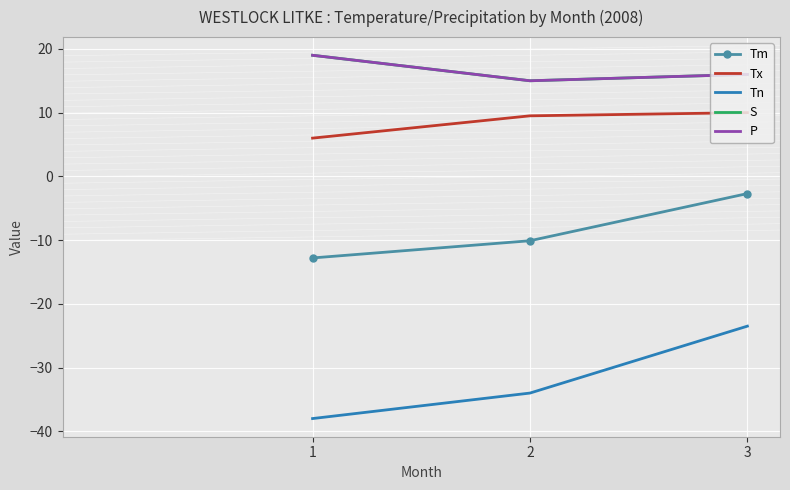

How many data points in Tm are less than -10?

2